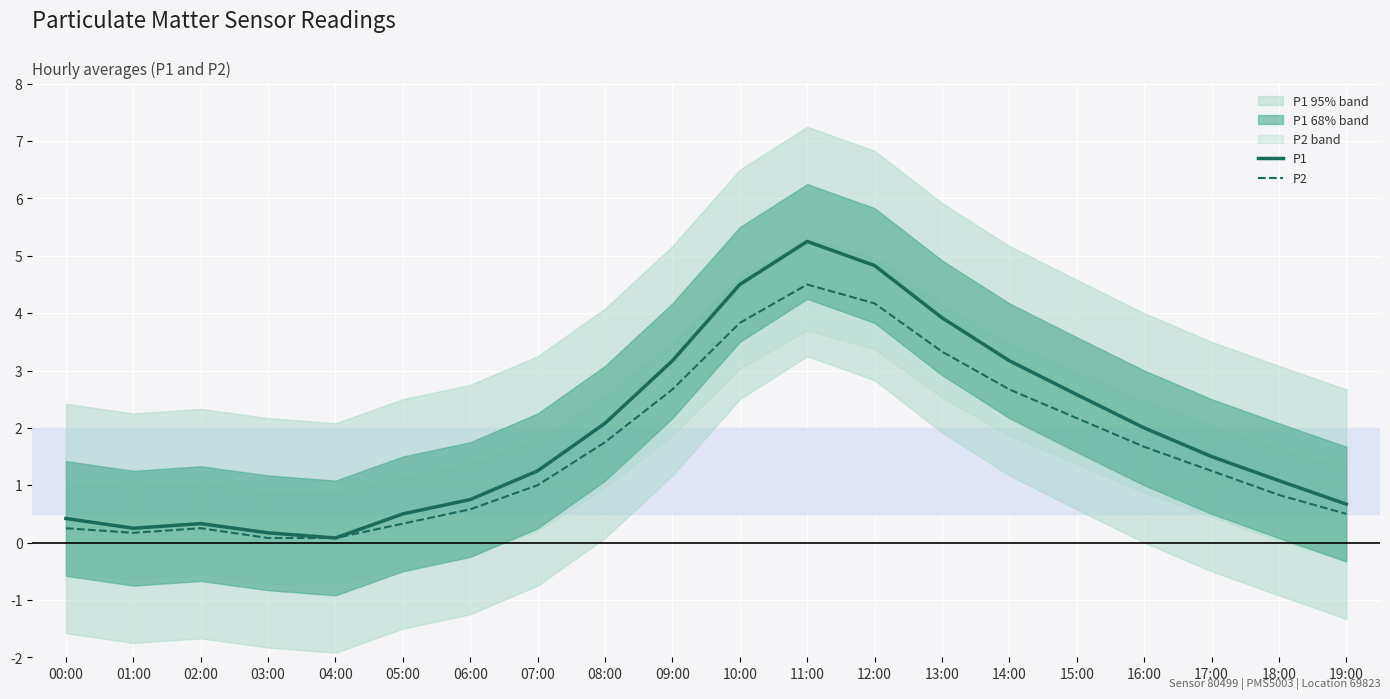

Reading left to right, list all the values displayed in this chart.

P1: 0.4	0.2	0.3	0.2	0.1	0.5	0.8	1.2	2.1	3.2	4.5	5.2	4.8	3.9	3.2	2.6	2.0	1.5	1.1	0.7
P2: 0.2	0.2	0.2	0.1	0.1	0.3	0.6	1.0	1.8	2.7	3.8	4.5	4.2	3.3	2.7	2.2	1.7	1.2	0.8	0.5